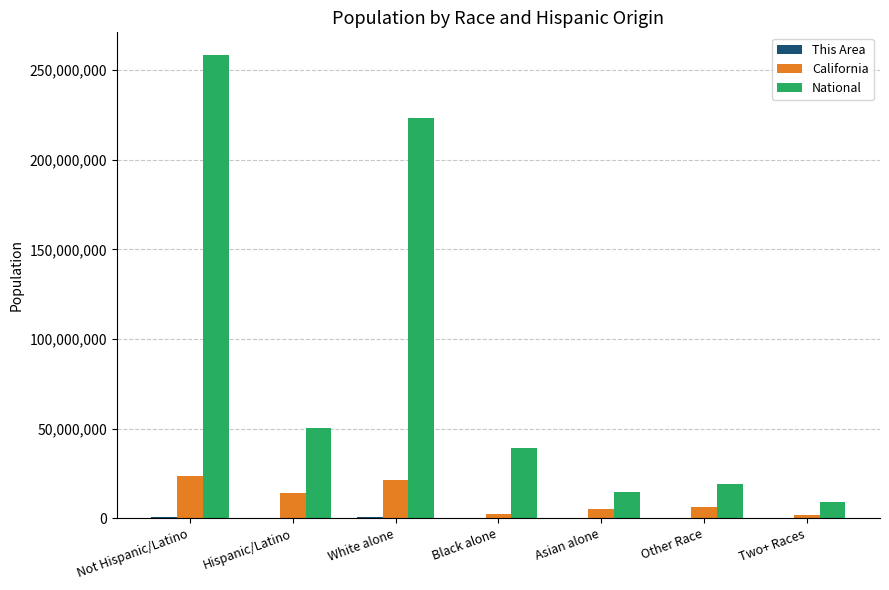

What is the spread (max minus min) of values at Asian alone?

14532892